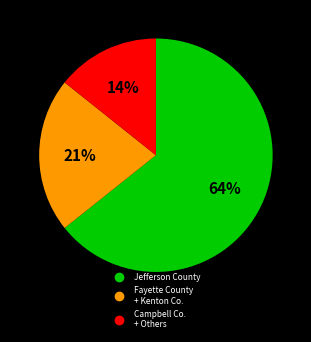

To the nearest percent, what is the average slice percentage?

33%